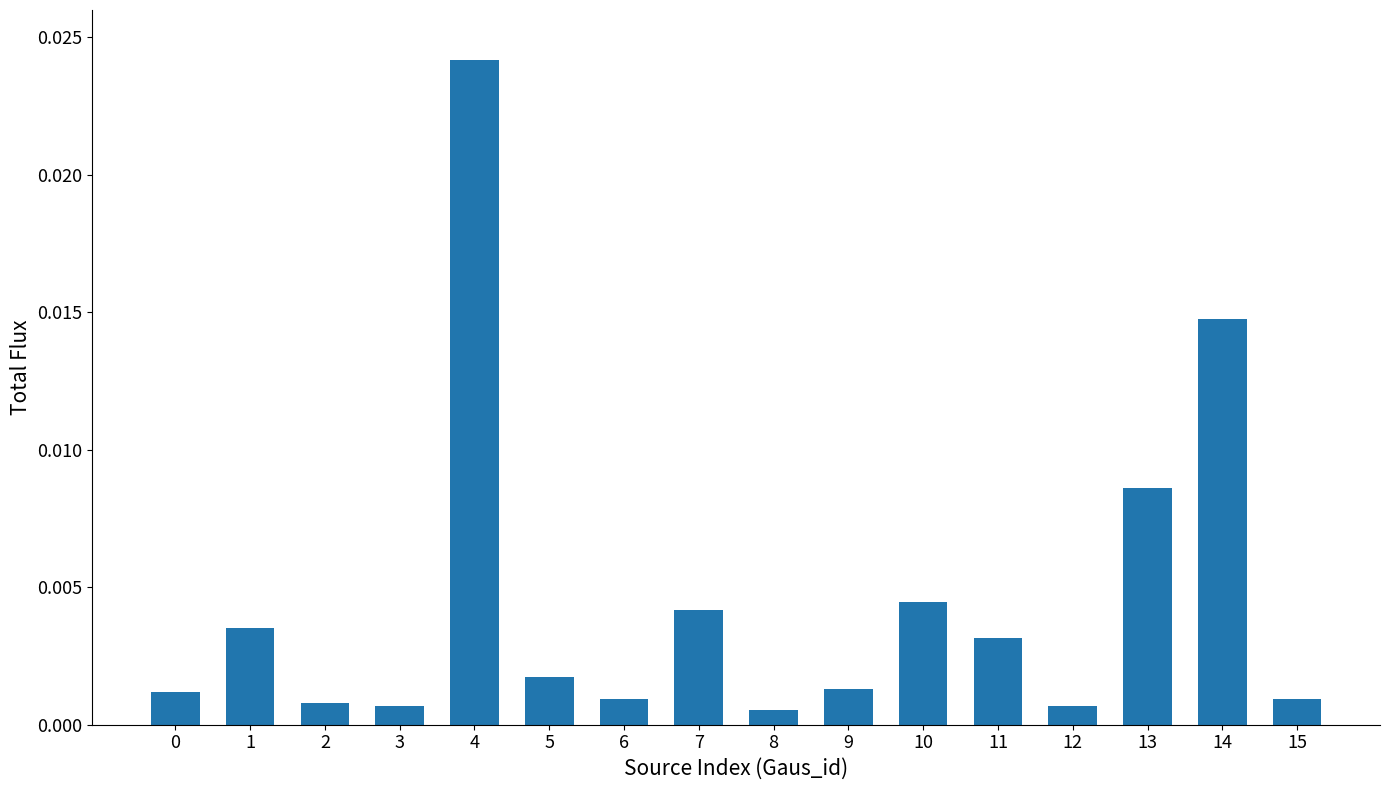

Which label corresponds to the largest value in the chart?

4